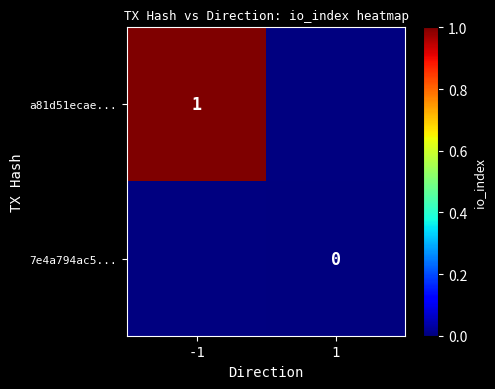

Is the value of 7e4a794ac5... at 1 greater than the value of a81d51ecae... at -1?

No